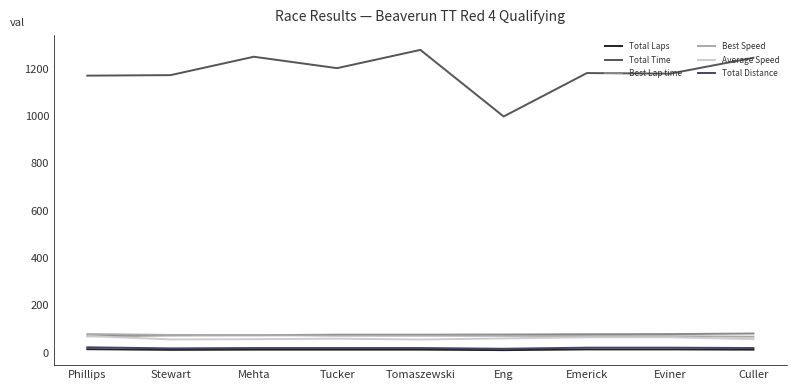

What is the label of the 4th point from the left?

Tucker